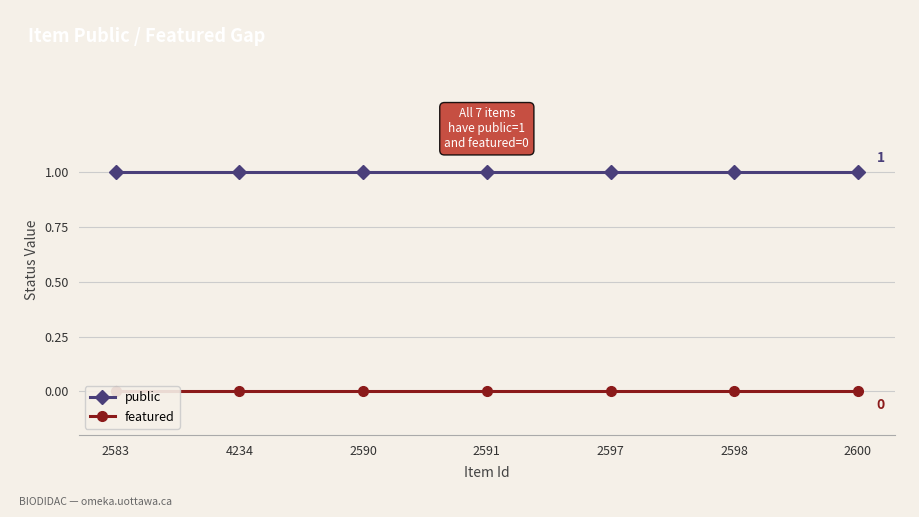

True or false: public has a value of 0 at 2590.

False